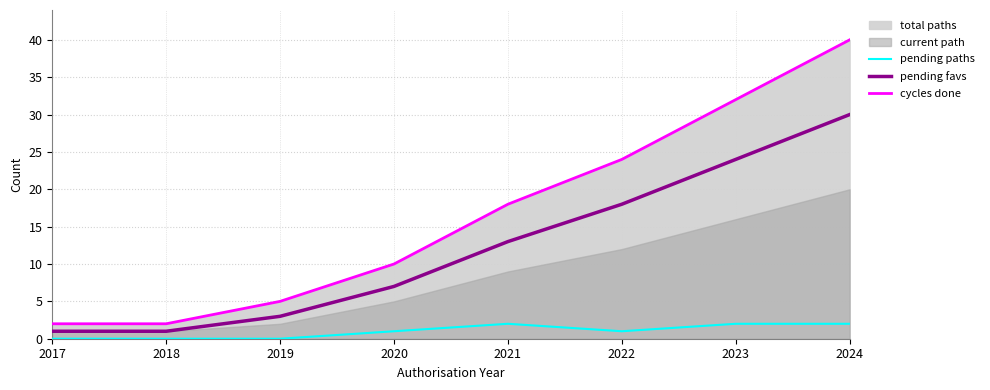

The pending favs series shows 1 at 2018. True or false?

True